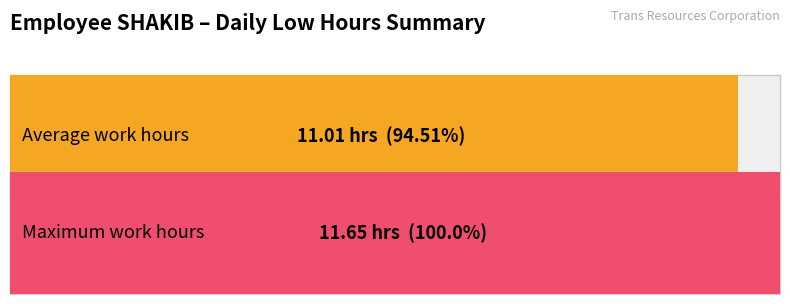

The chart shows a value of 3.5 at 28-Sun. True or false?

False